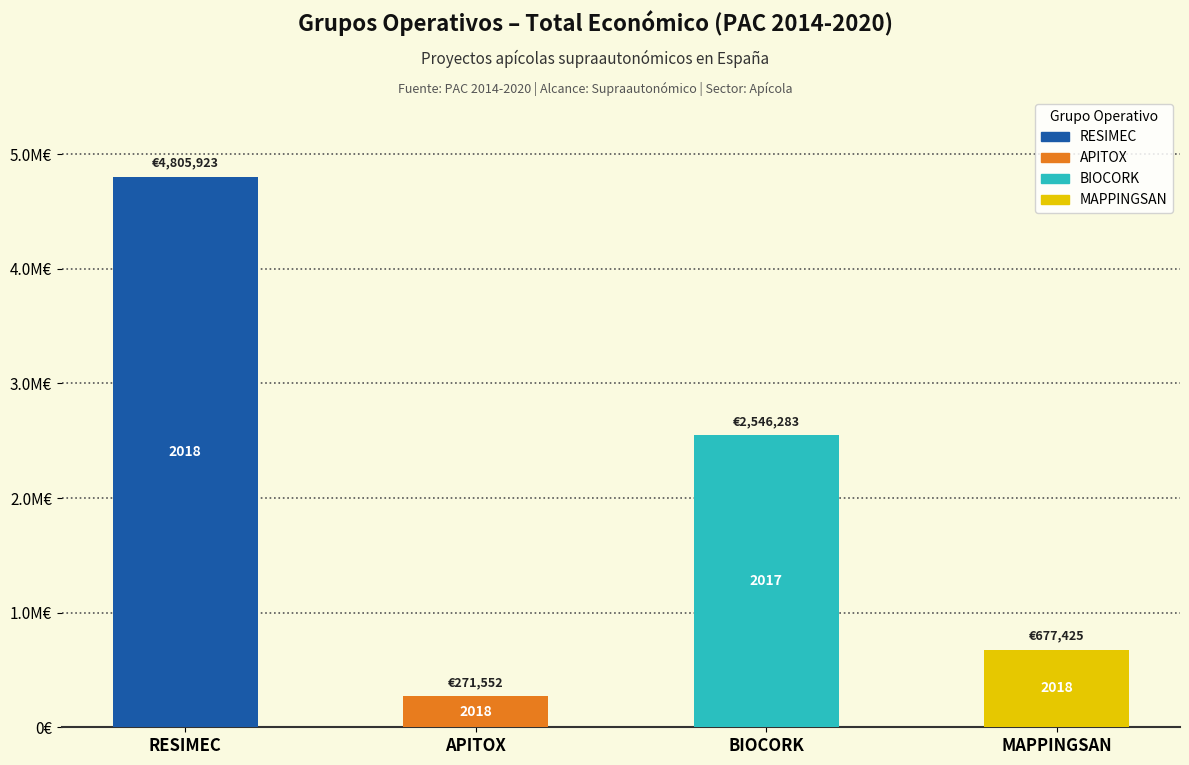

What is the label of the 1st bar from the right?

MAPPINGSAN